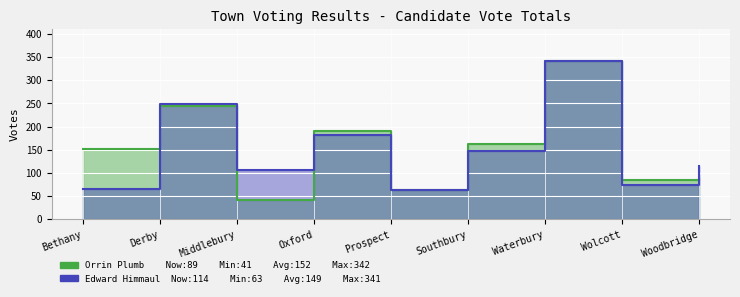

True or false: Edward Himmaul has a value of 59 at Derby.

False